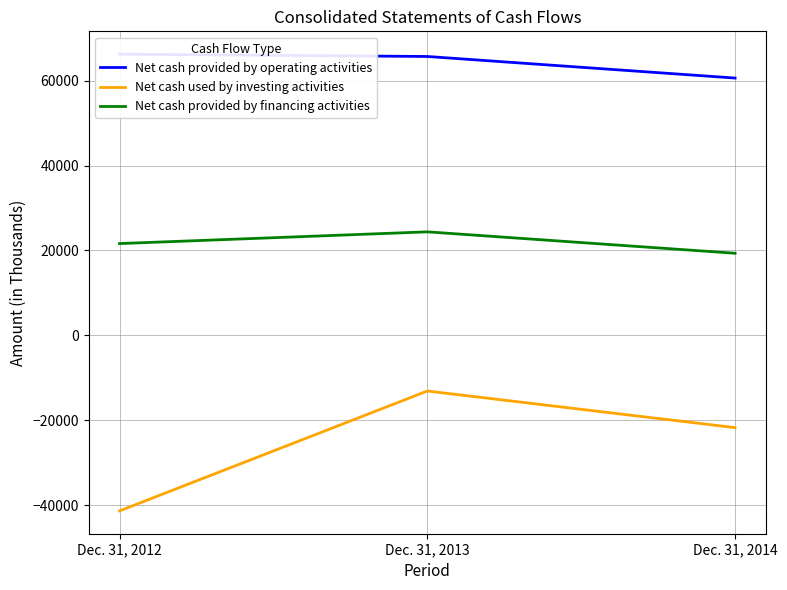

The Net cash provided by financing activities series shows 11801 at Dec. 31, 2012. True or false?

False